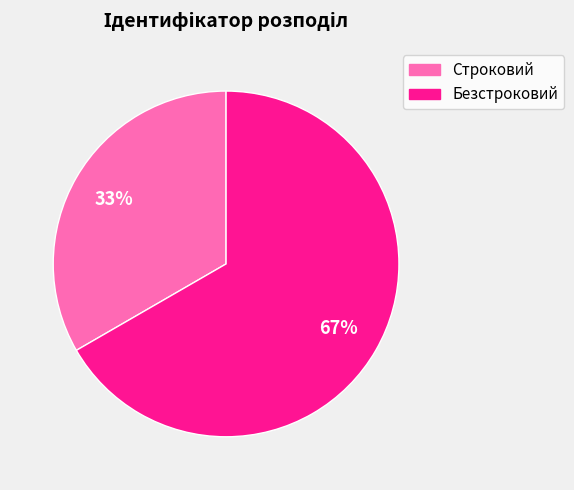

What percentage is the Безстроковий slice, to the nearest percent?

67%